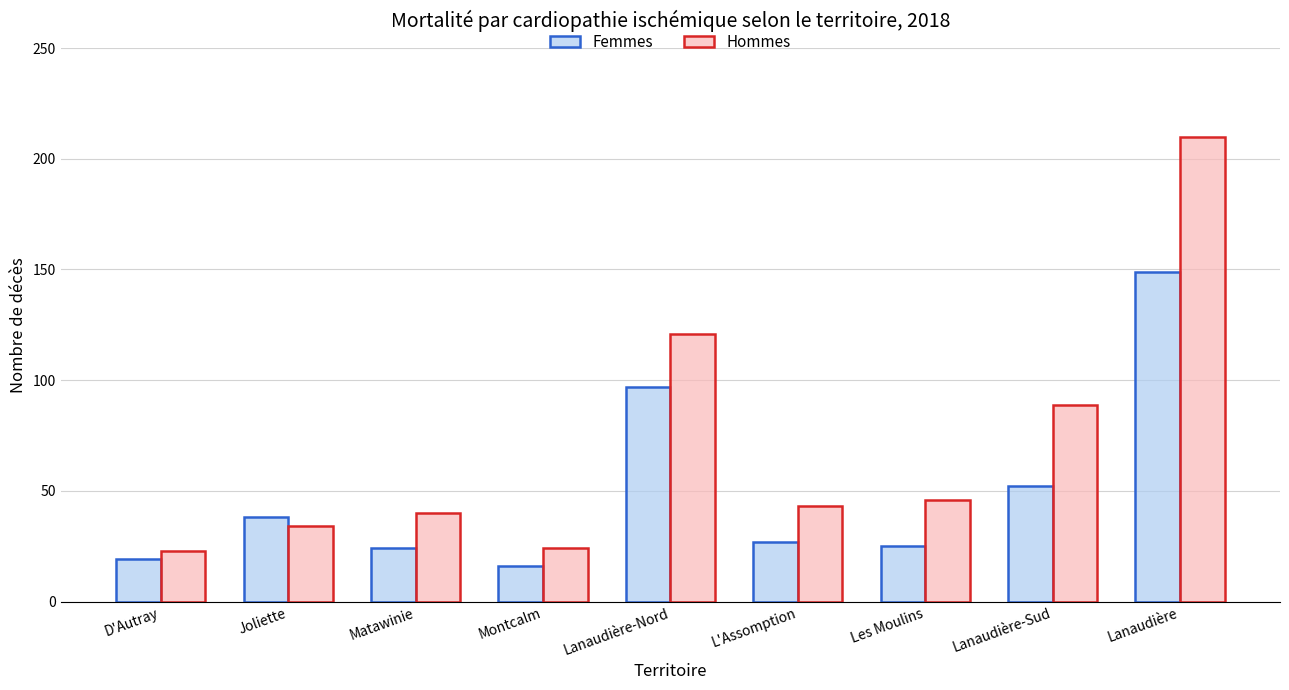

At which label does Femmes first exceed 27?

Joliette